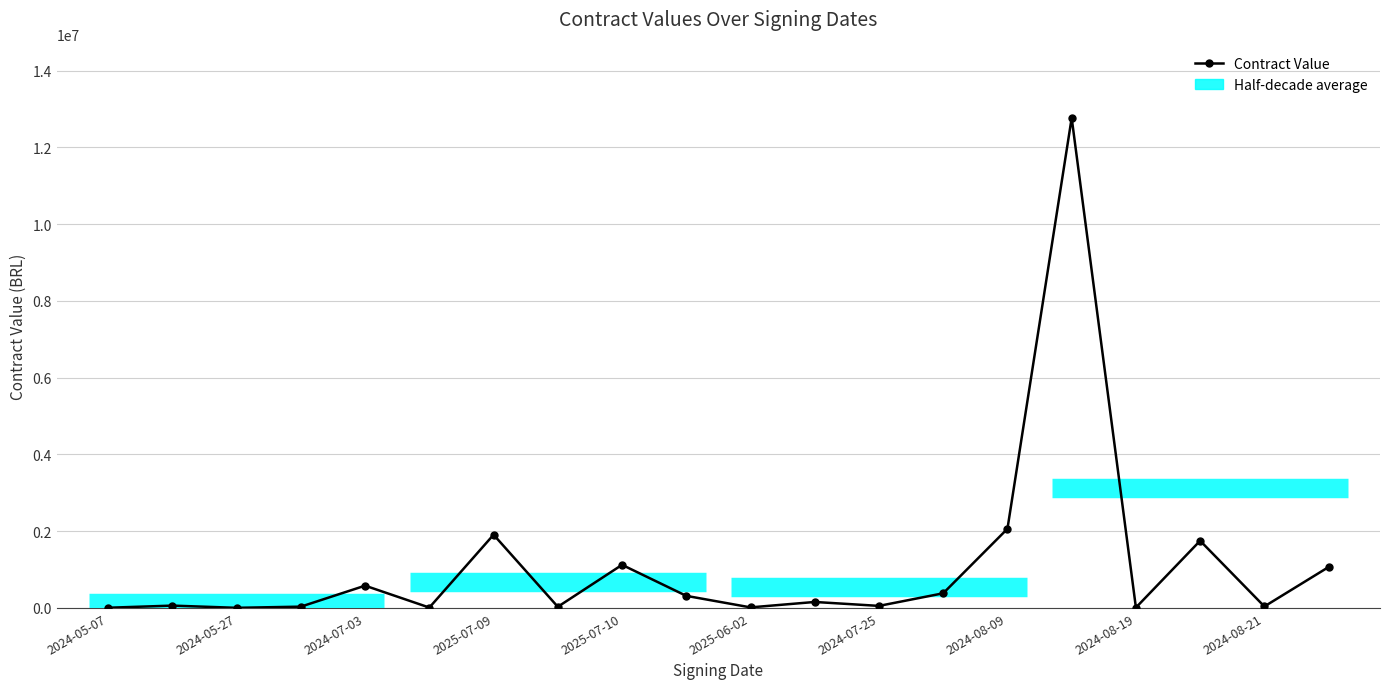

Does the chart have visible grid lines?

Yes